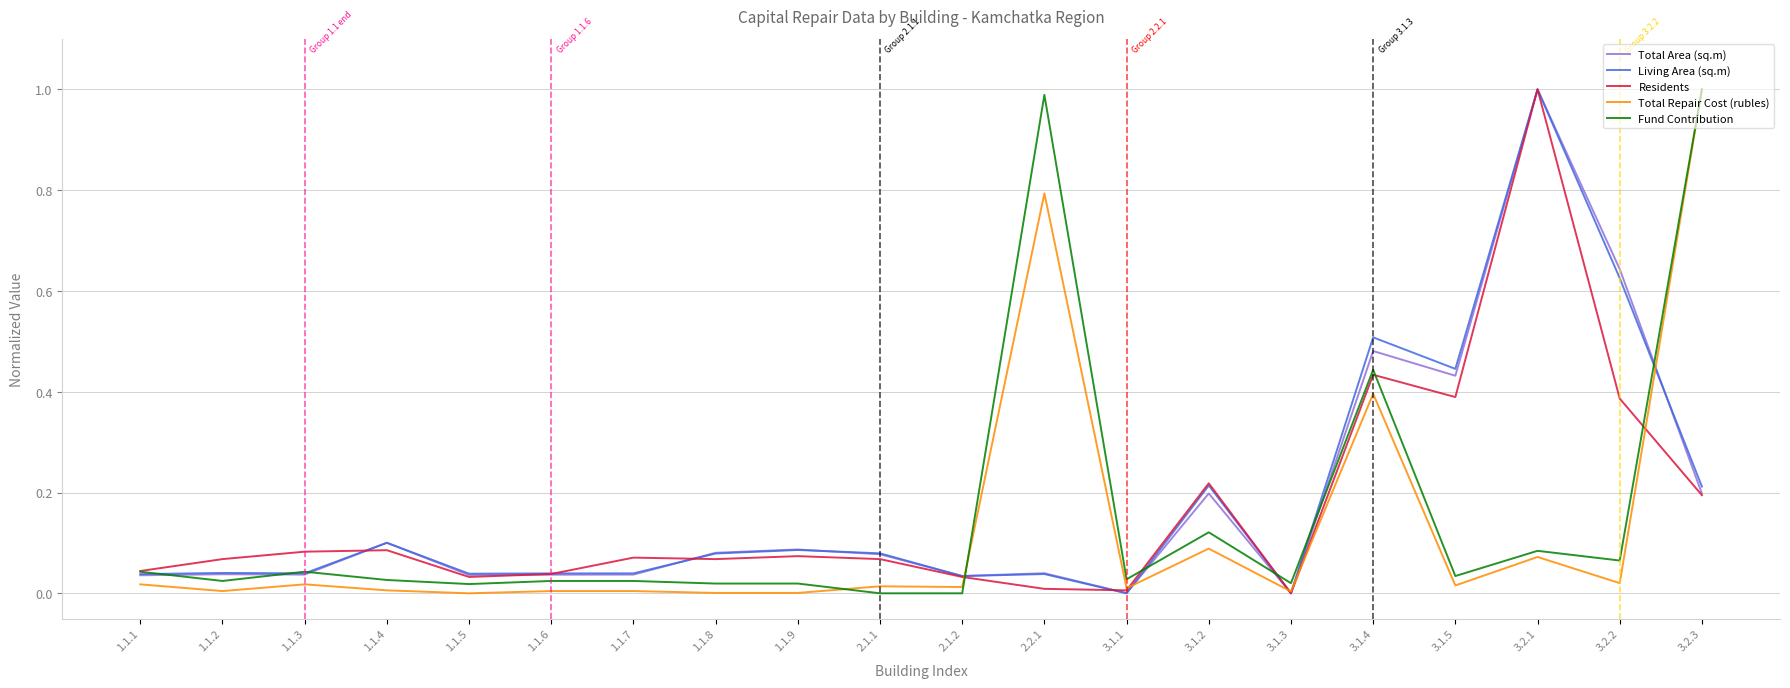

What is the greatest value displayed?

1.0